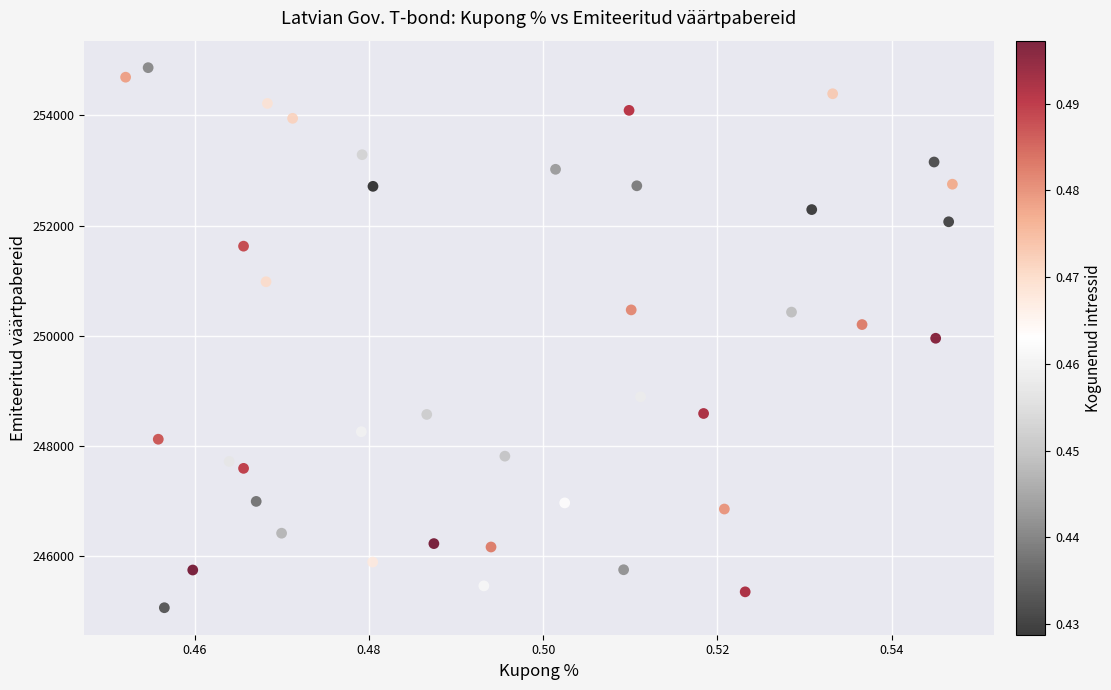

What is the range of Y values (max minus min)?

9813.6